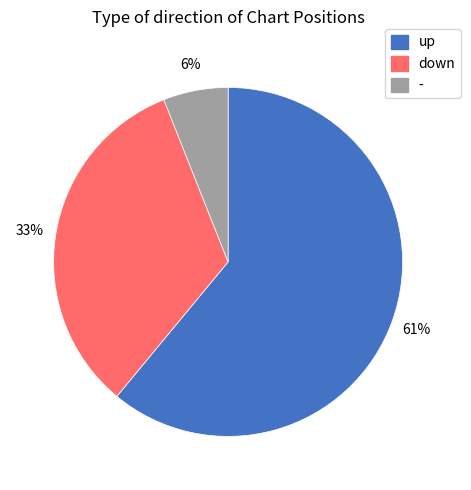

Count the number of slices in the pie.

3